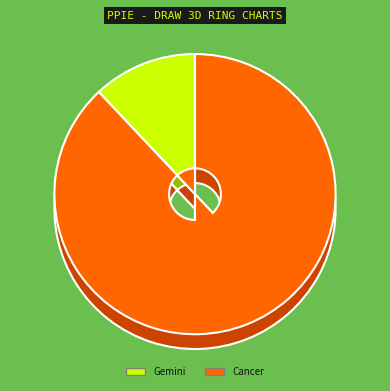

Between Cancer and Gemini, which is larger?

Cancer